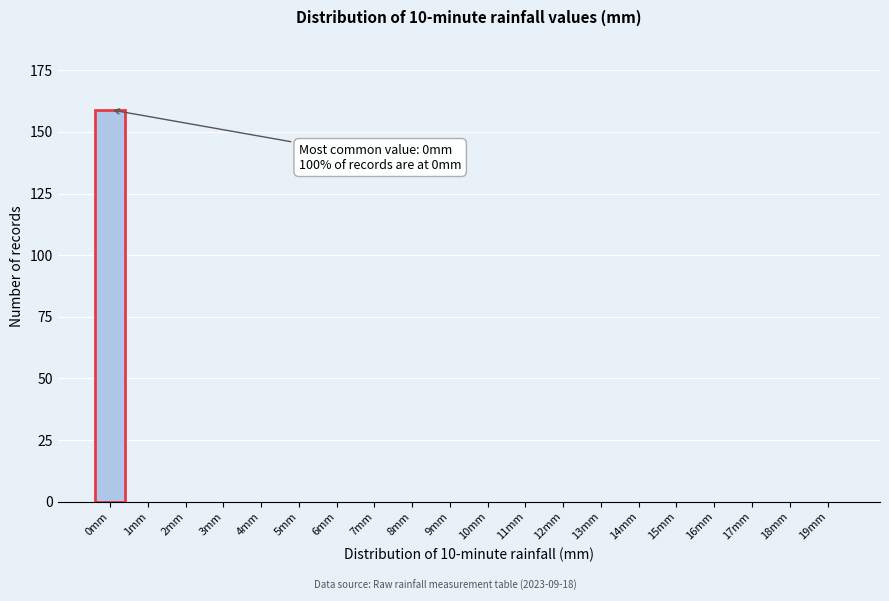

Reading right to left, transcribe all the data shown in this chart.

19mm=0	18mm=0	17mm=0	16mm=0	15mm=0	14mm=0	13mm=0	12mm=0	11mm=0	10mm=0	9mm=0	8mm=0	7mm=0	6mm=0	5mm=0	4mm=0	3mm=0	2mm=0	1mm=0	0mm=159